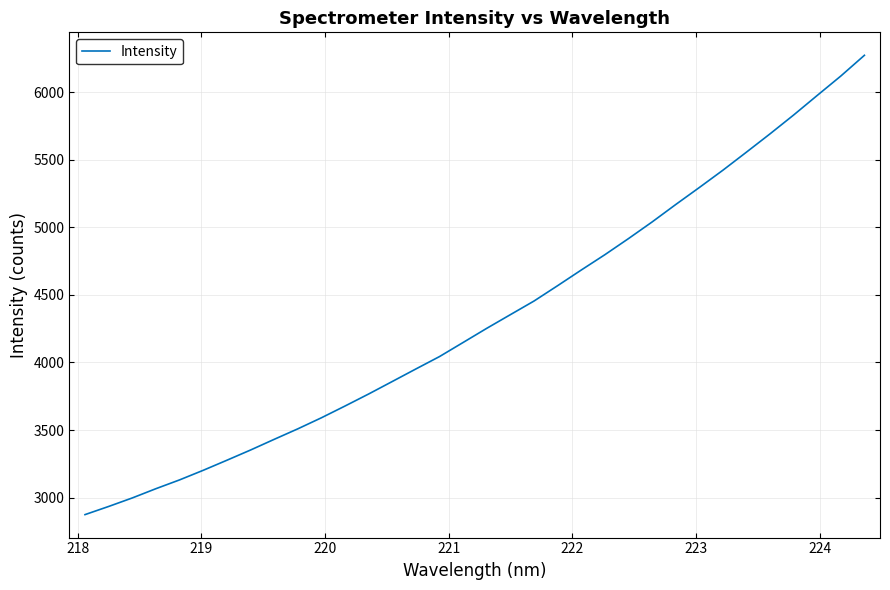

What is the difference between the maximum and minimum values?

3398.8